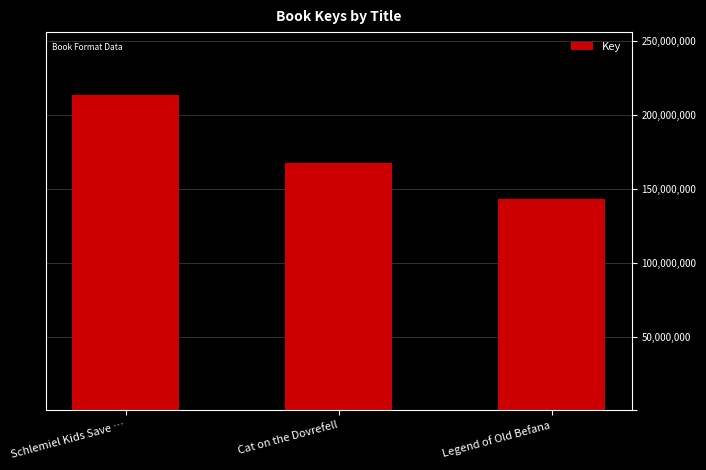

Reading right to left, extract all data points from this chart.

Legend of Old Befana=143152976	Cat on the Dovrefell=167718437	Schlemiel Kids Save …=213527897